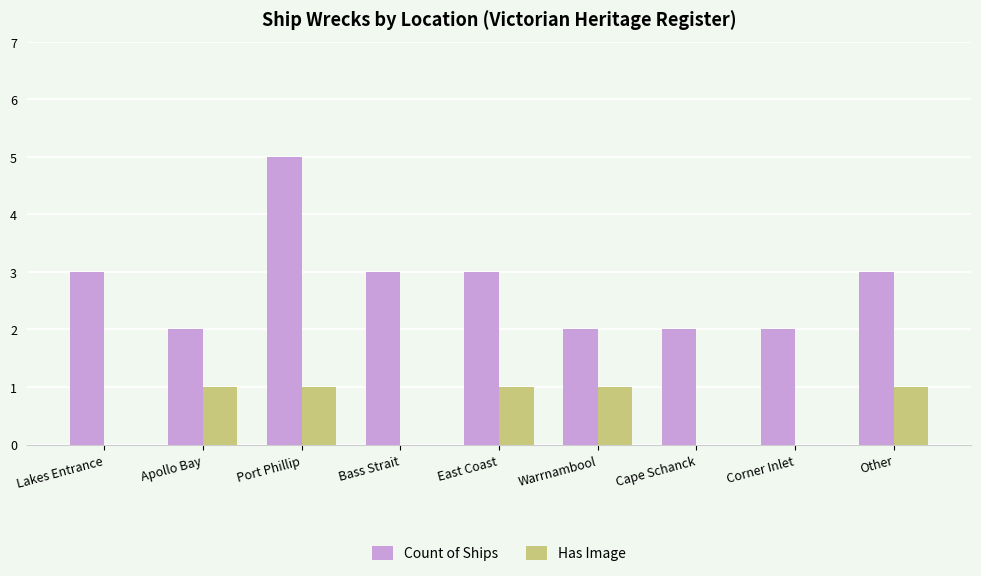

Count the Has Image values in the range 0 to 1.

9